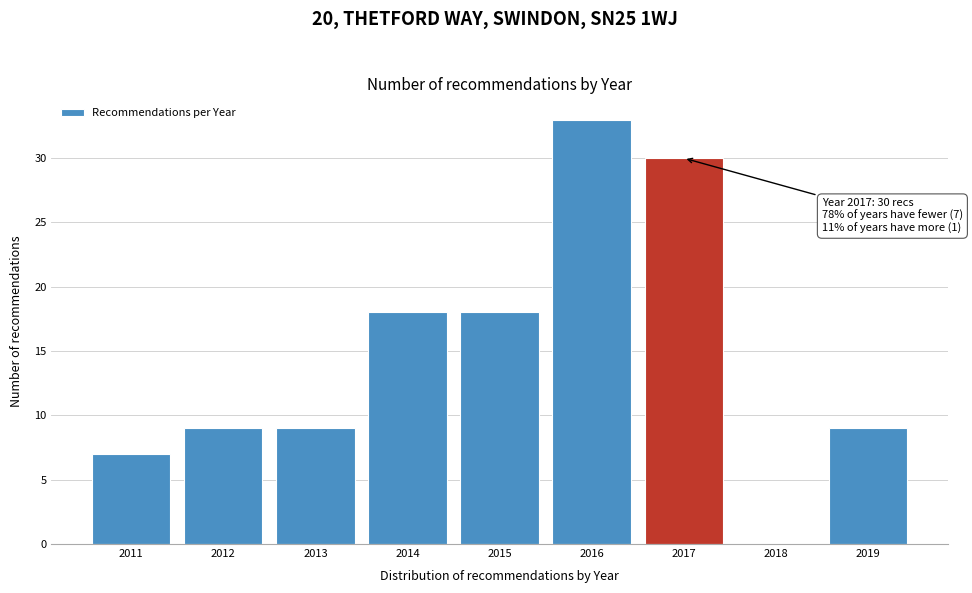

Reading left to right, transcribe all the data shown in this chart.

2011=7	2012=9	2013=9	2014=18	2015=18	2016=33	2017=30	2018=0	2019=9